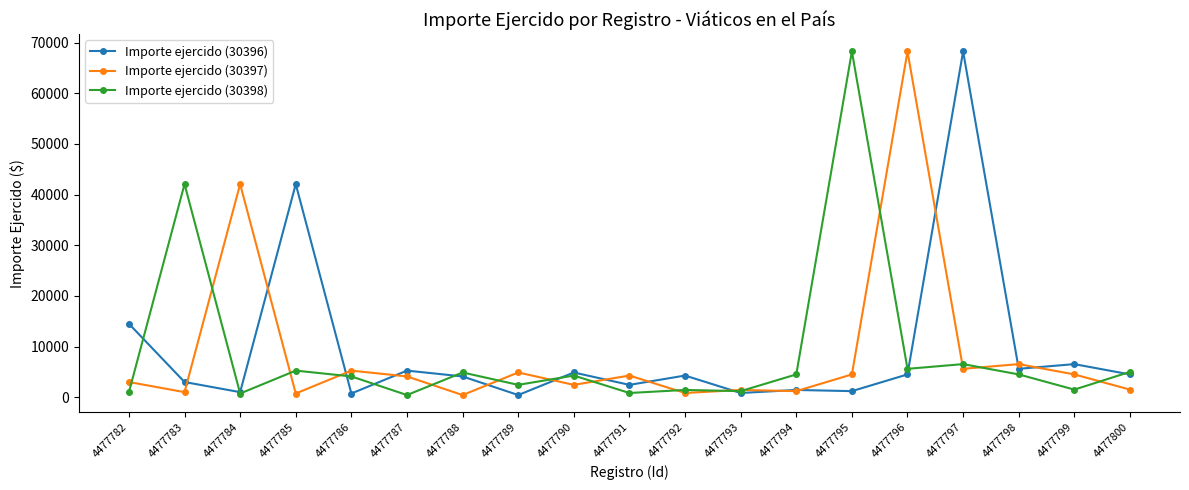

At which category does Importe ejercido (30397) reach its first local peak?

4477784